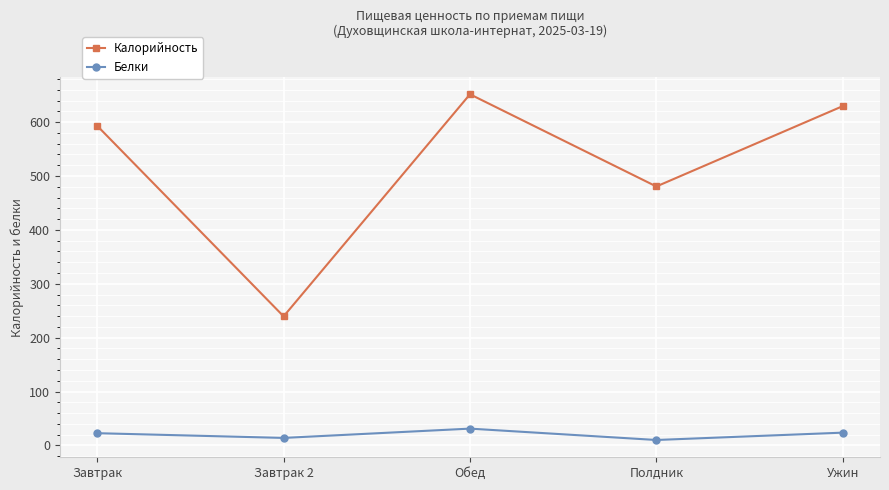

True or false: Белки has more than 2 interior local peaks.

False